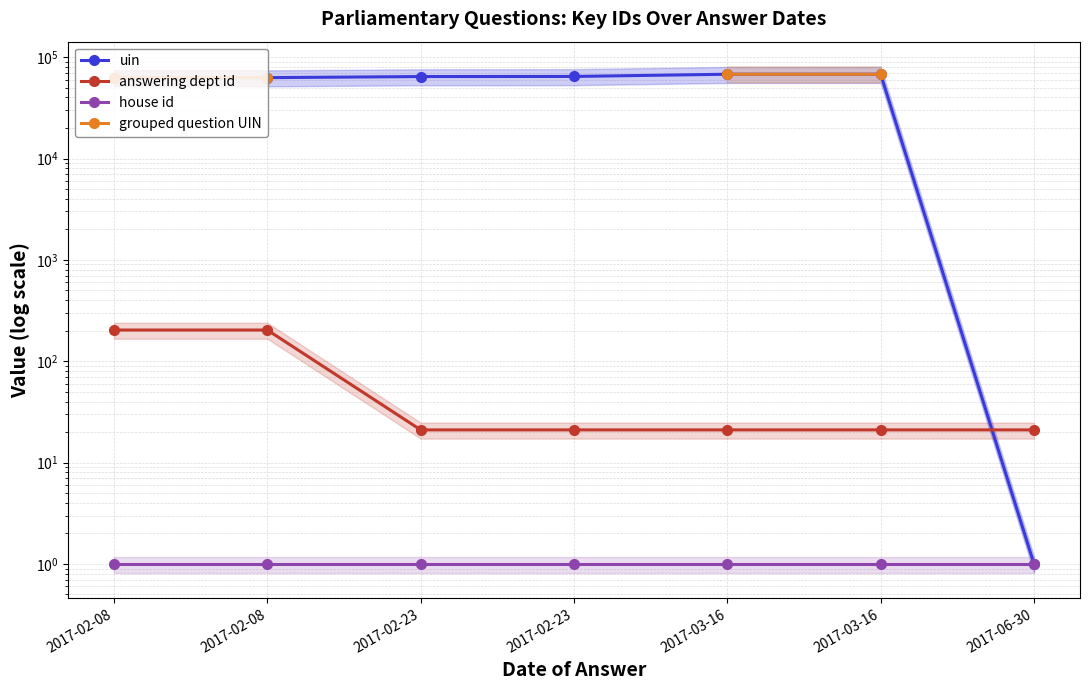

Where is grouped question UIN nearest to the value 65316?

2017-02-08